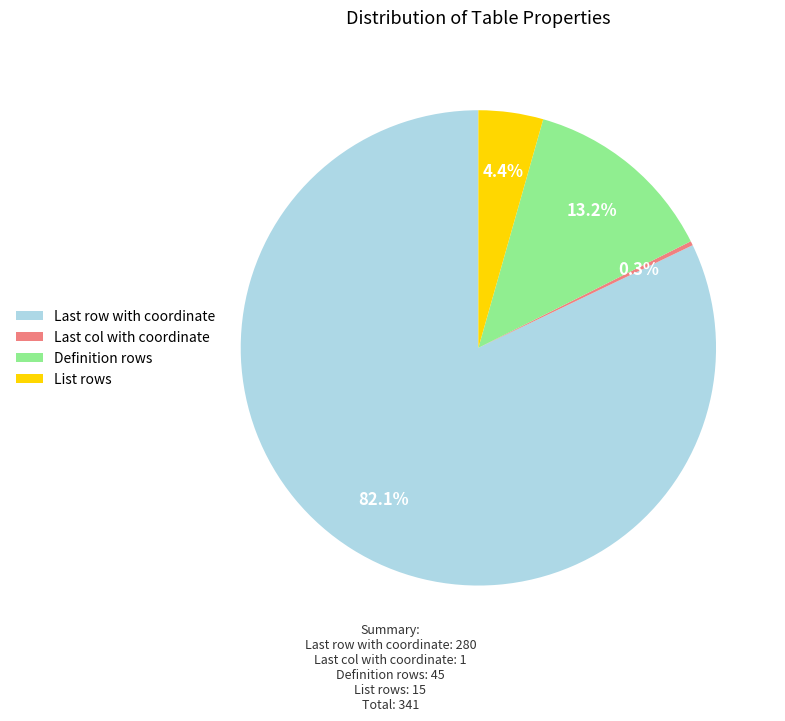

Rank the categories by value from lowest to highest.

Last col with coordinate, List rows, Definition rows, Last row with coordinate